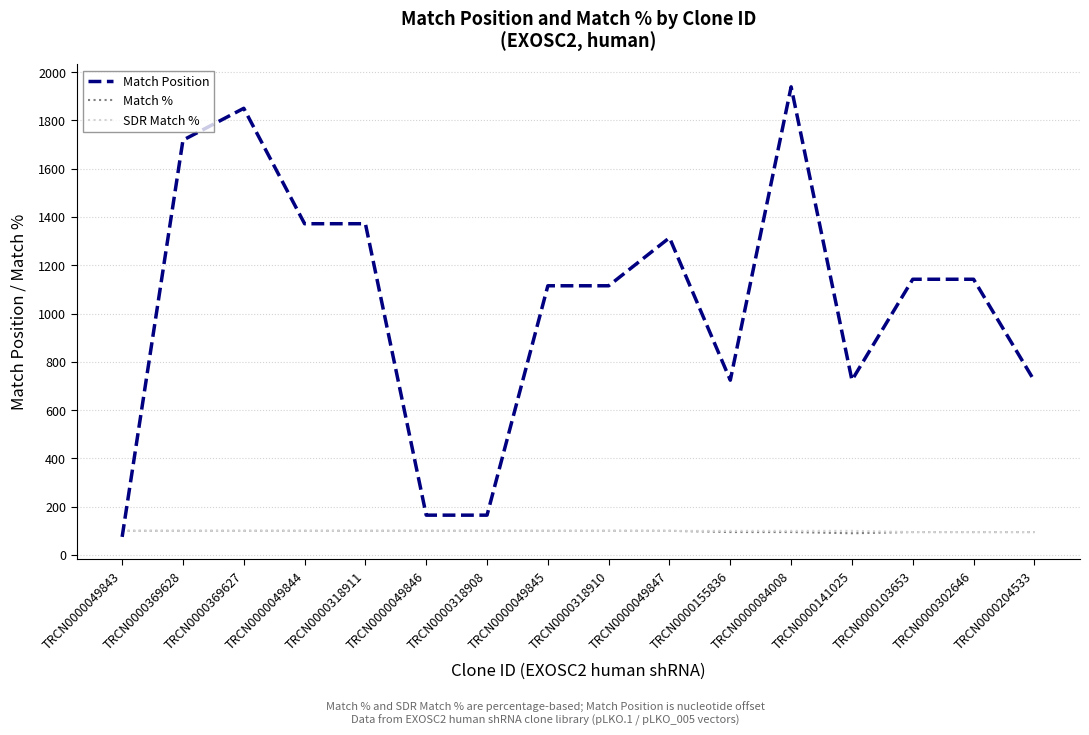

What is the total value across all series at TRCN0000204533?

911